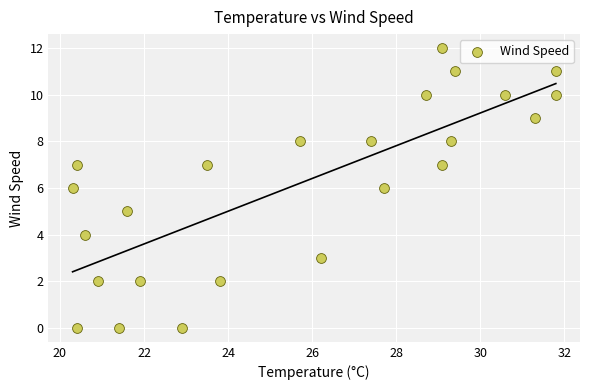

What is the range of Y values (max minus min)?

12